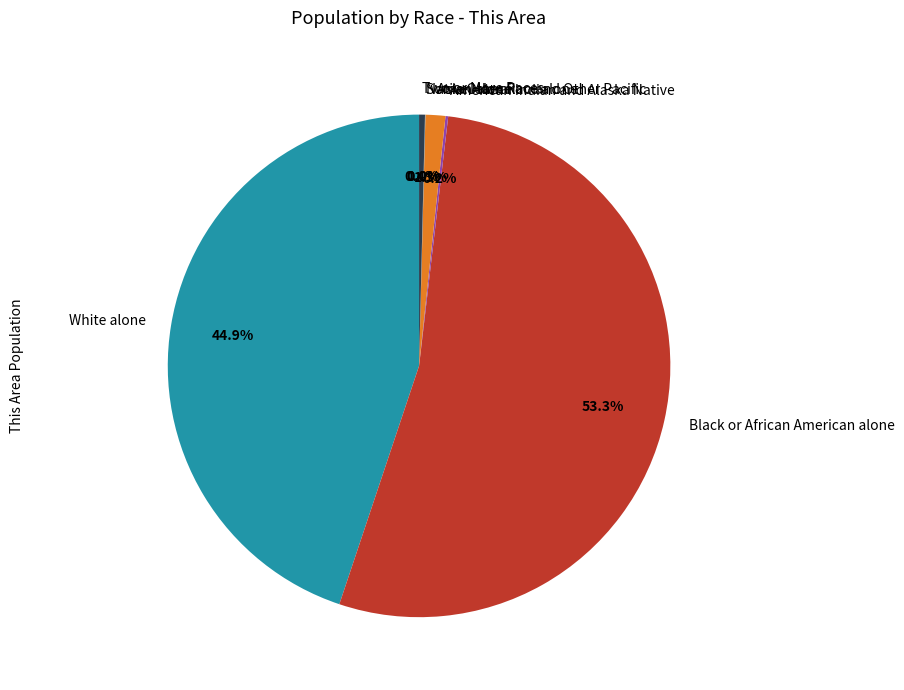

Is Black or African American alone the majority of the pie?

Yes